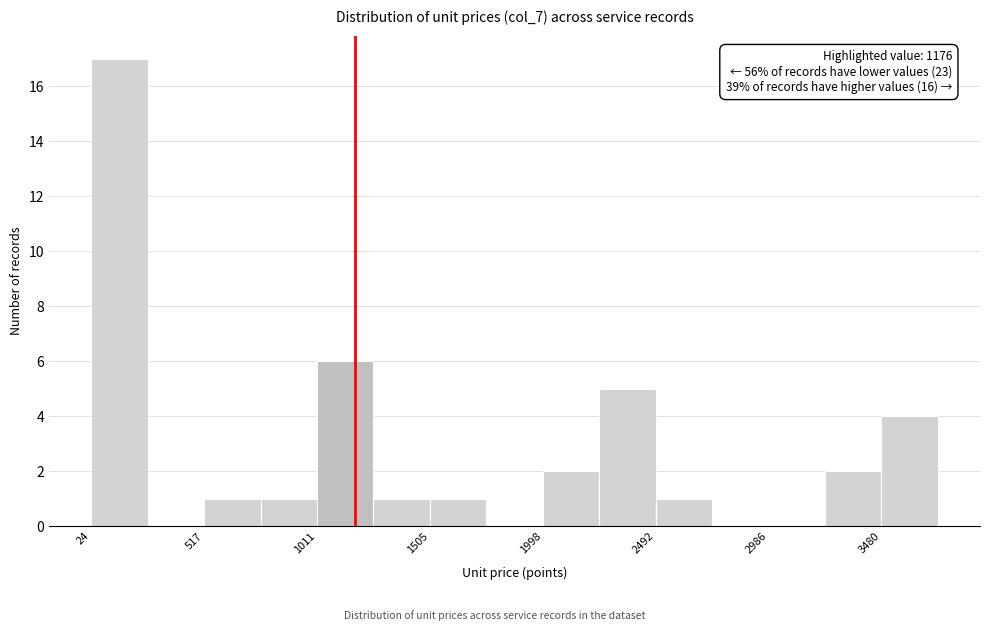

Over which range of the x-axis is the bar tallest?

0 to 250